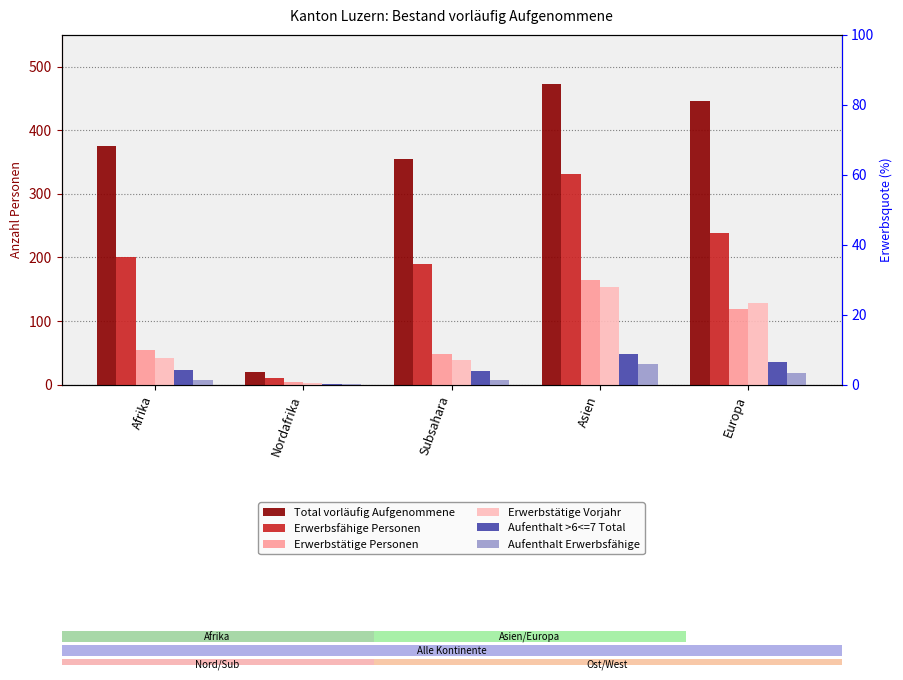

Between Nordafrika and Subsahara, which is larger?

Subsahara